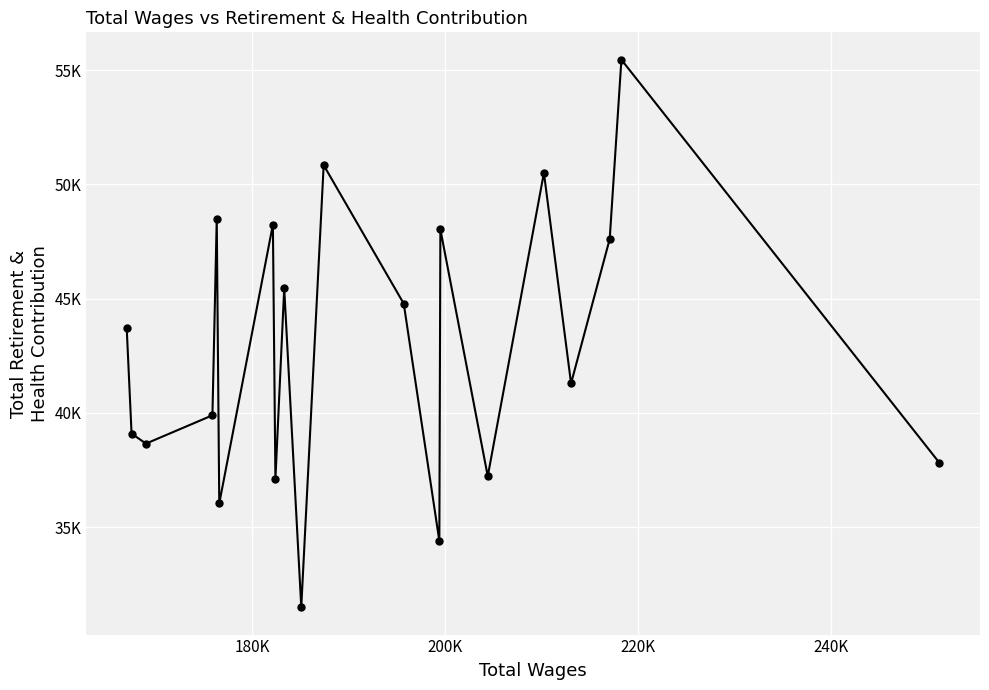

True or false: the data has more than 1 interior local peaks.

True